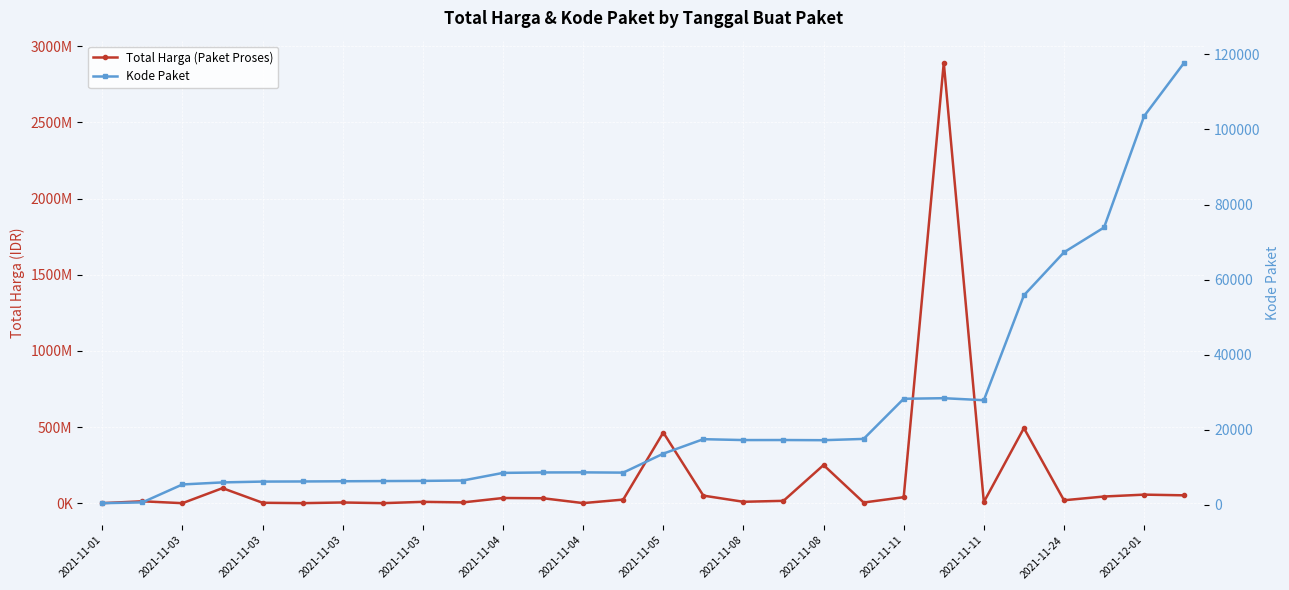

Is it true that Kode Paket equals 24138 at 2021-11-08?

False